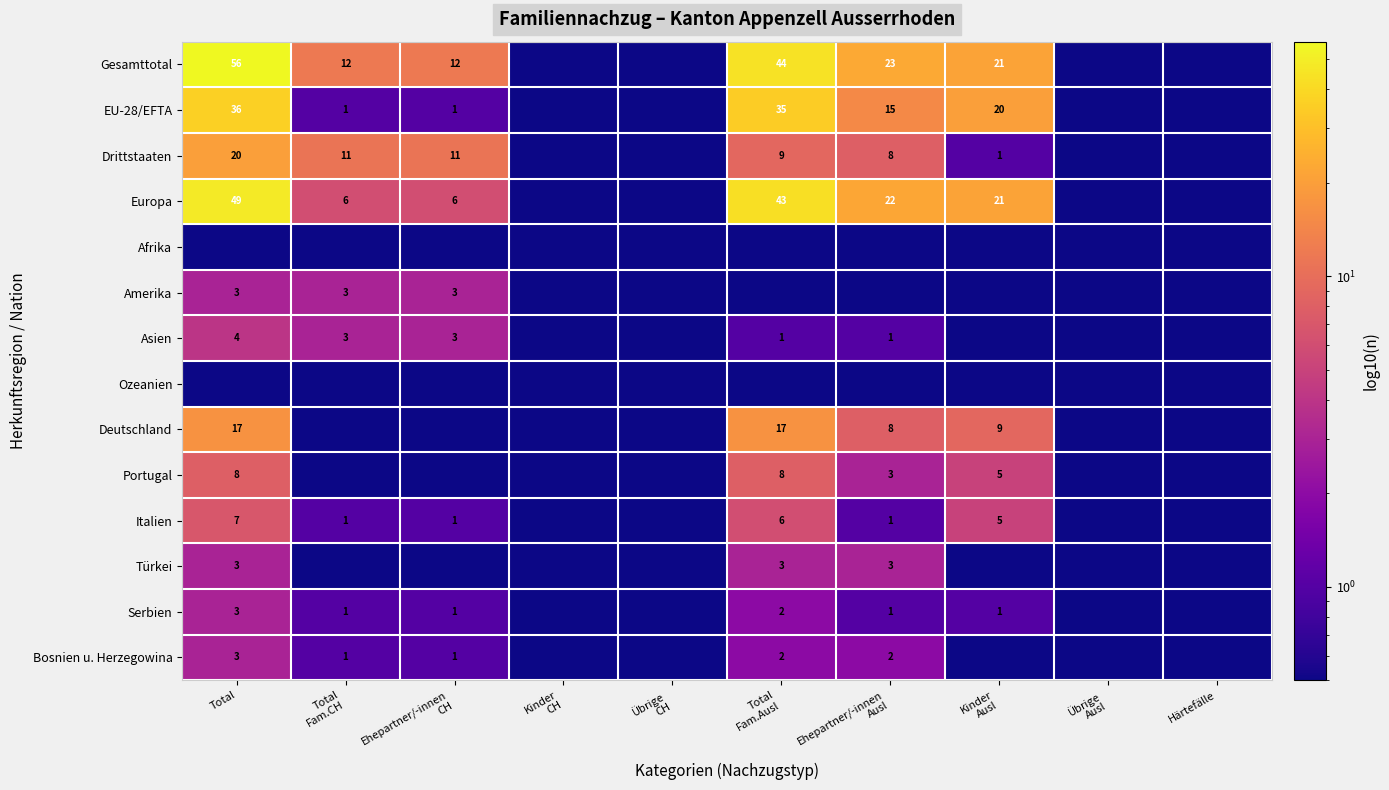

The value of Drittstaaten at Total is 9.6. True or false?

False